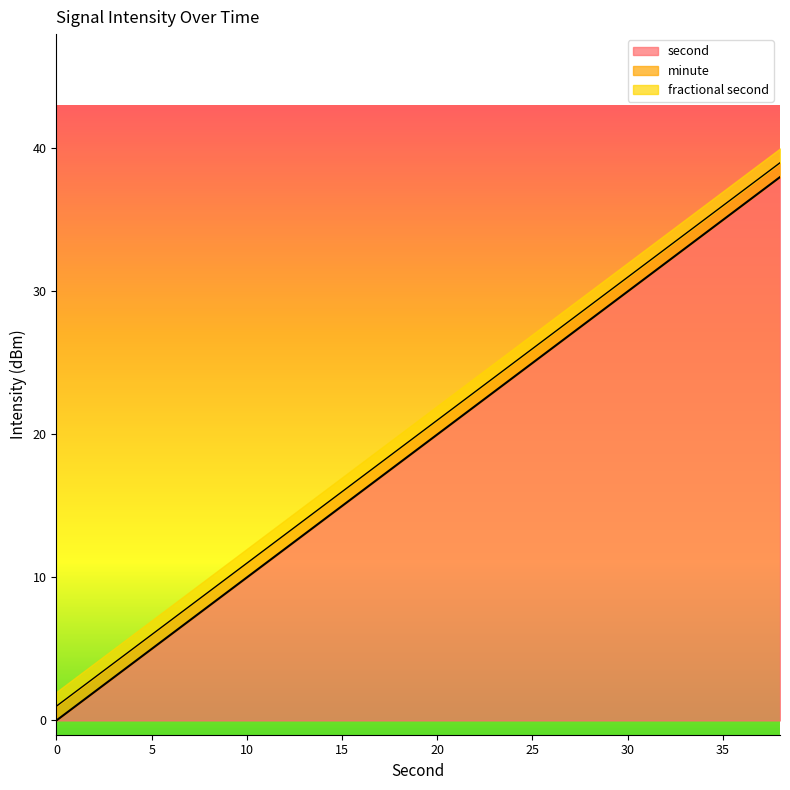

Is it true that second equals 7 at 30?

False